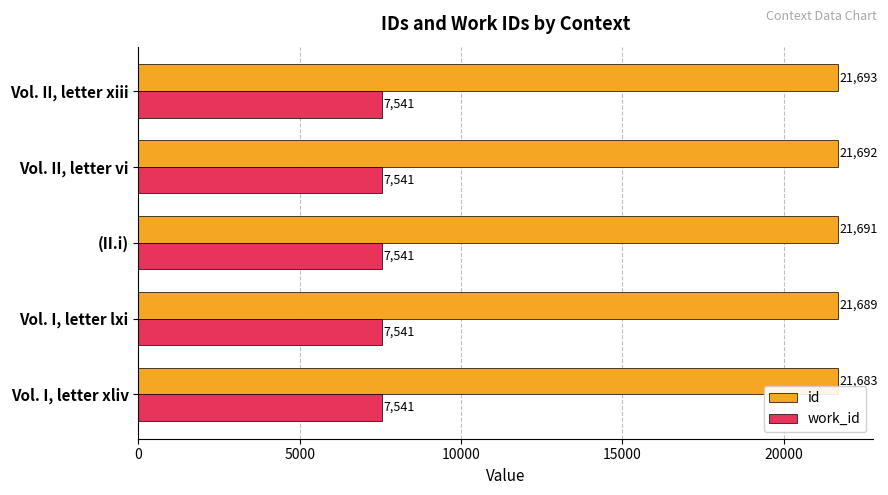

What are all the series names shown in the legend?

id, work_id